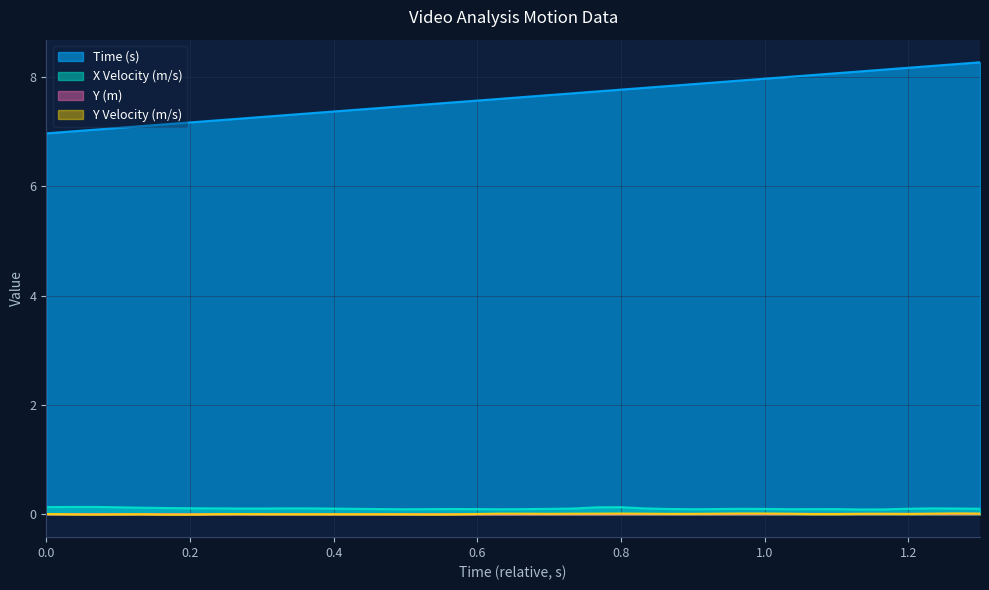

At which label does Y Velocity (m/s) reach its peak?

1.266666